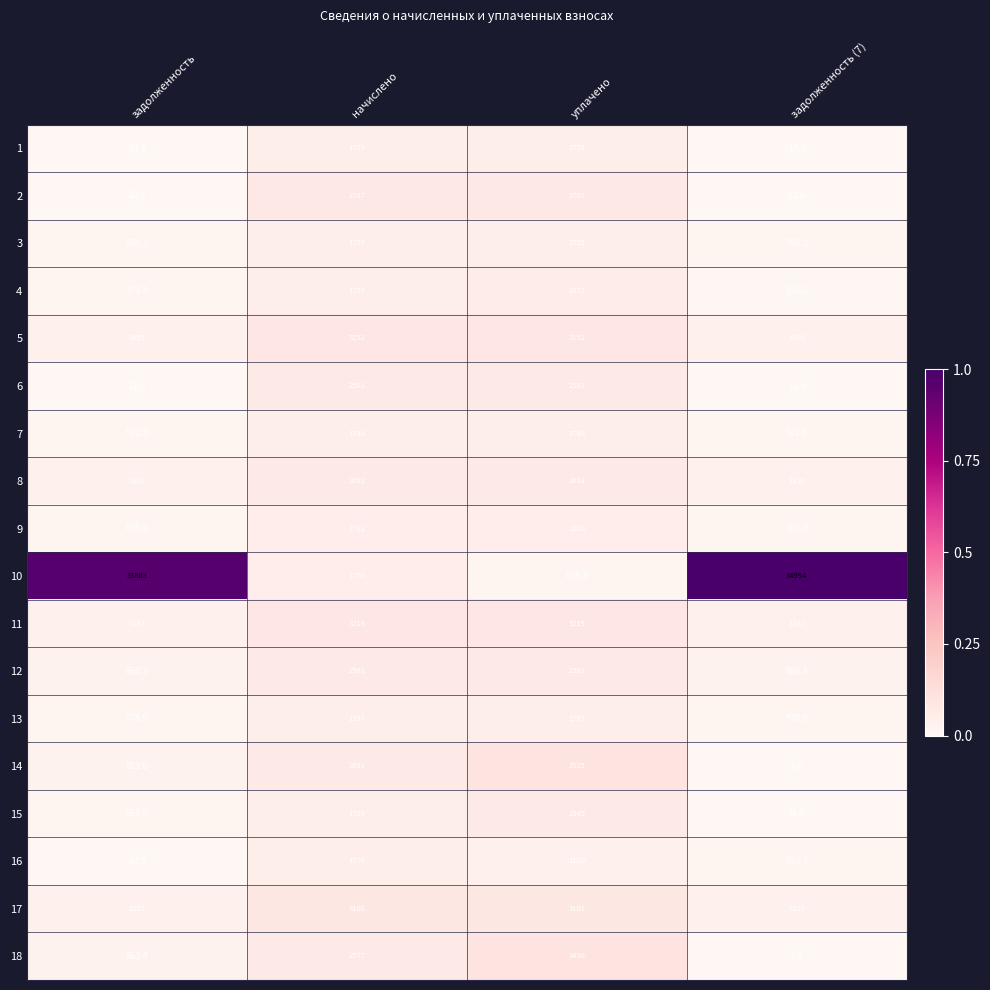

What is the approximate value of 8 at уплачено?

2692.0